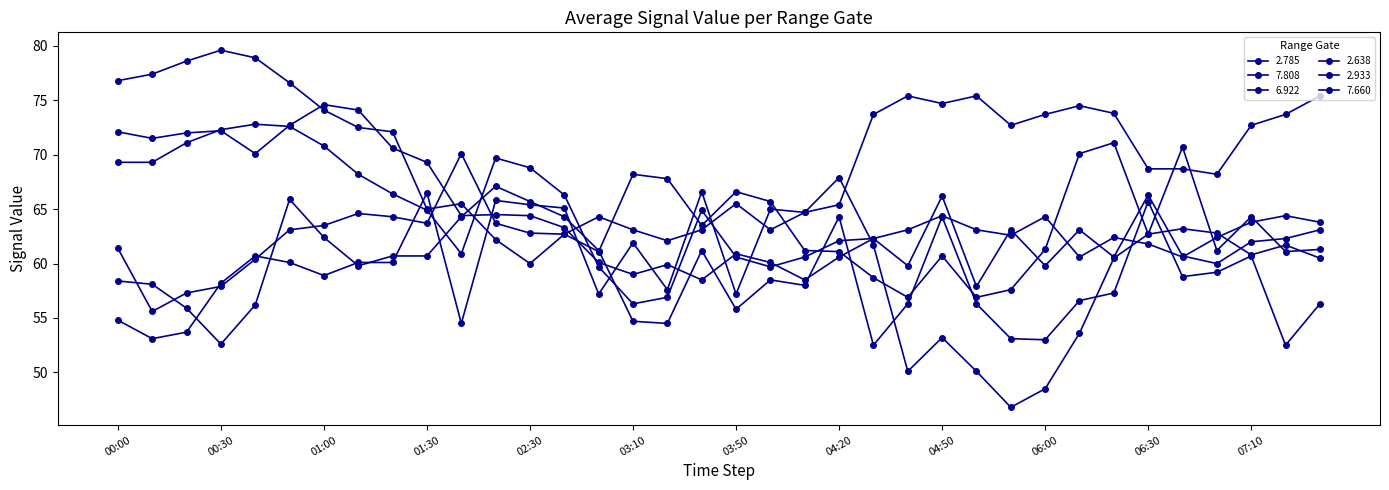

Does the chart have visible grid lines?

No